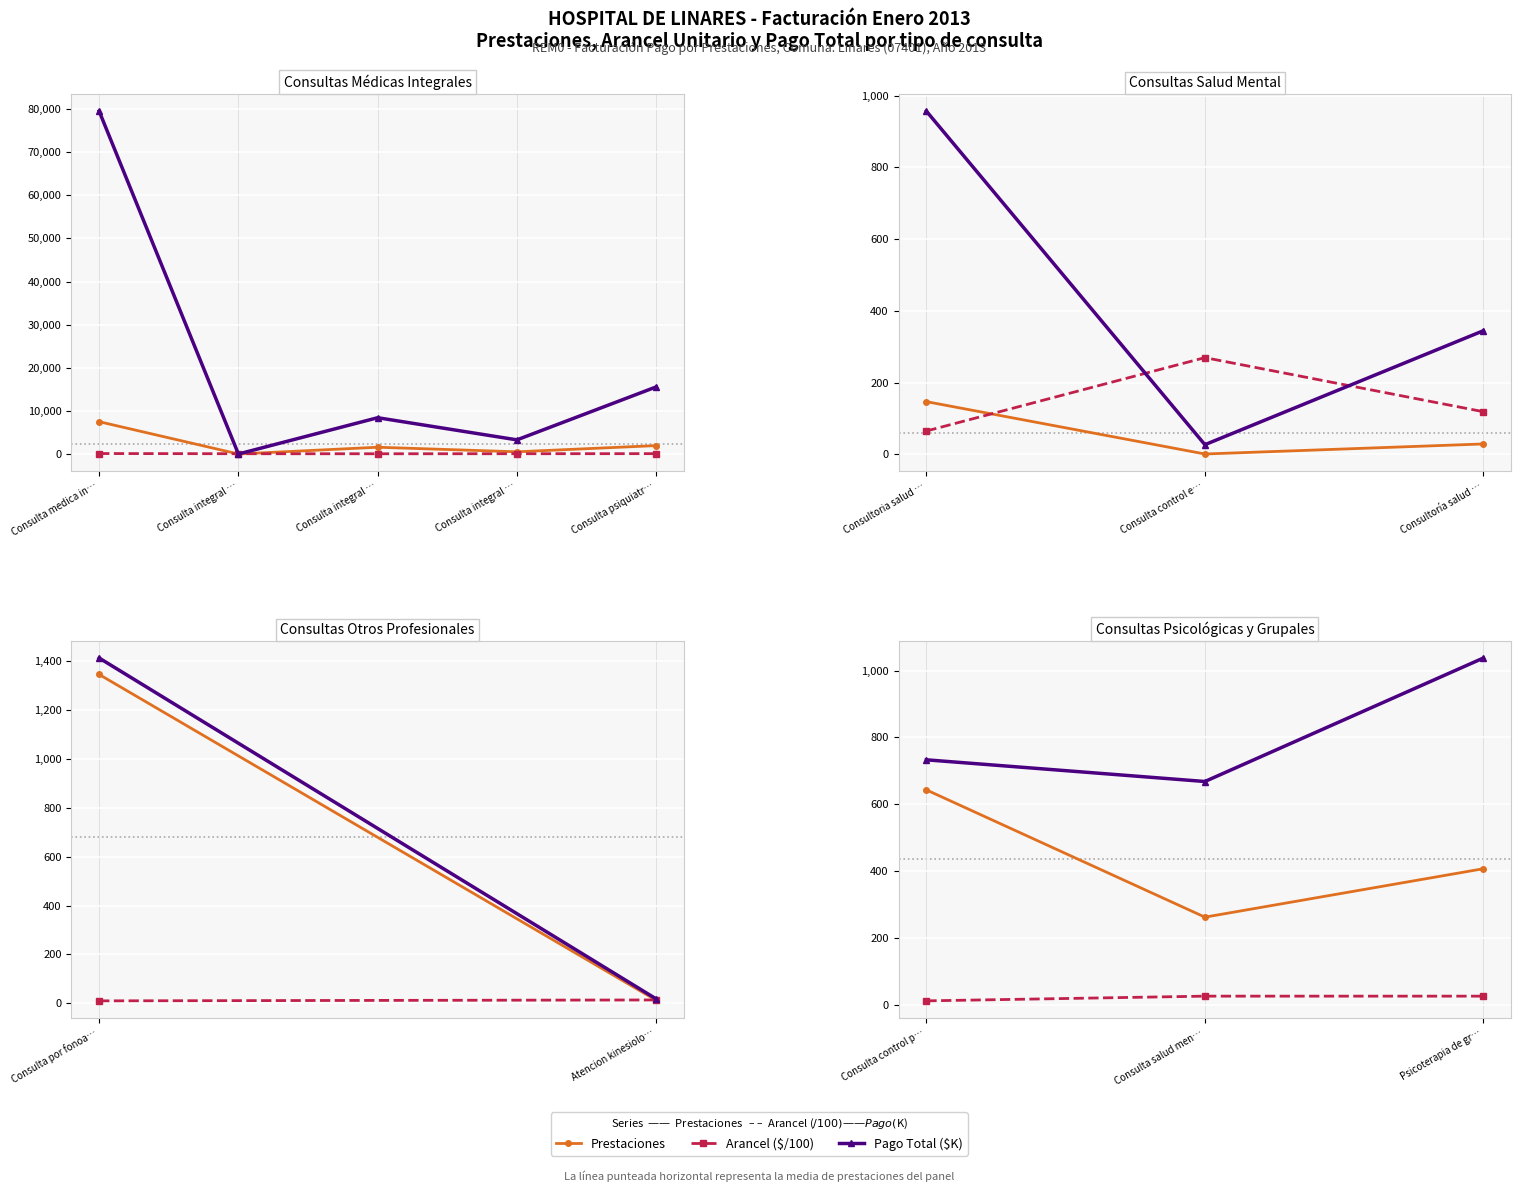

How many Prestaciones values are between 262 and 643?

3